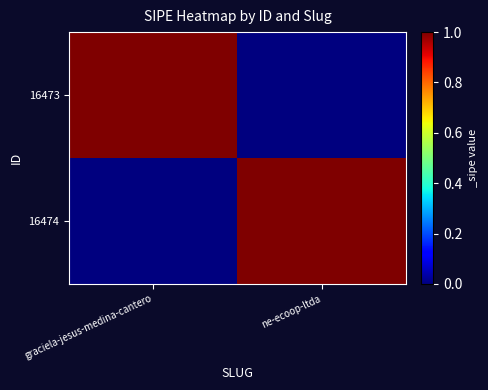

At which category is the sum across all series the highest?

graciela-jesus-medina-cantero